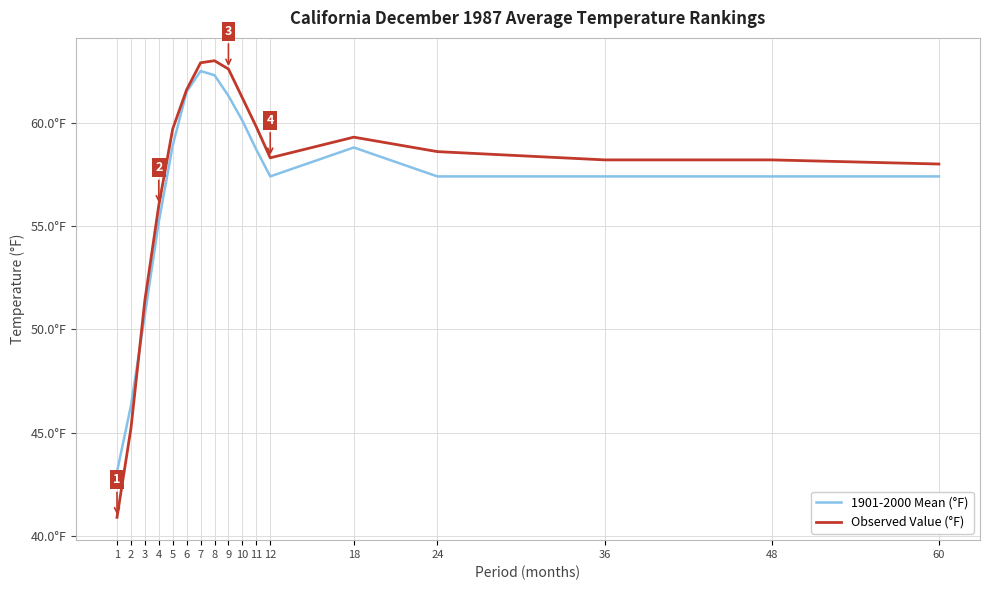

How many times do Observed Value (°F) and 1901-2000 Mean (°F) cross each other?

1